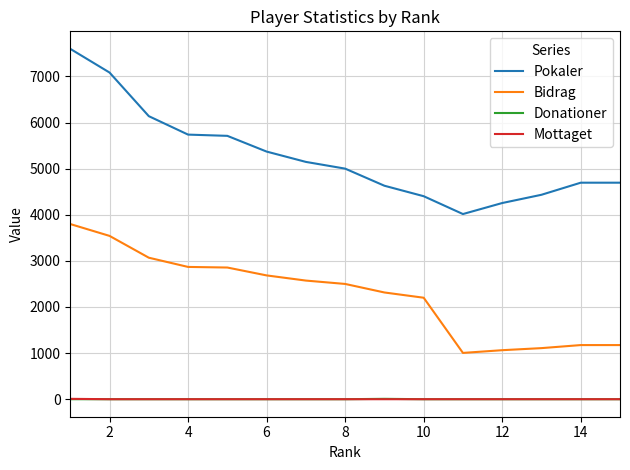

Which series has the widest spread of values?

Pokaler